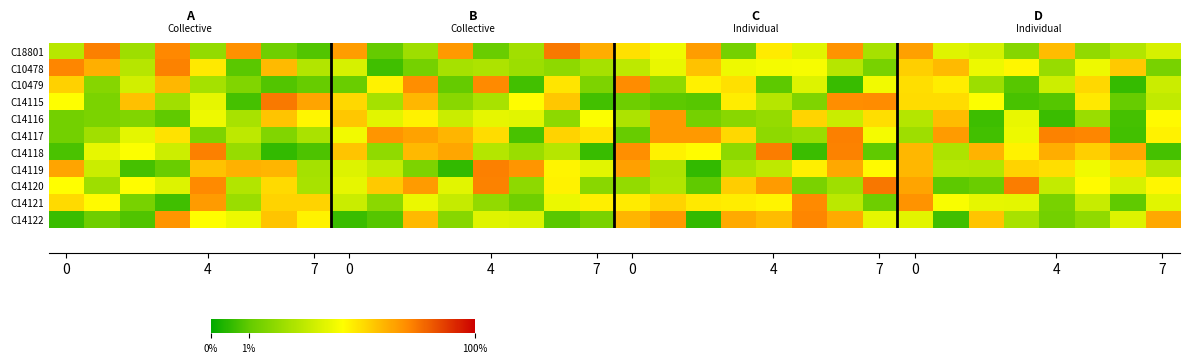

Is the value of C14122 at 4 greater than the value of C14115 at 4?

Yes